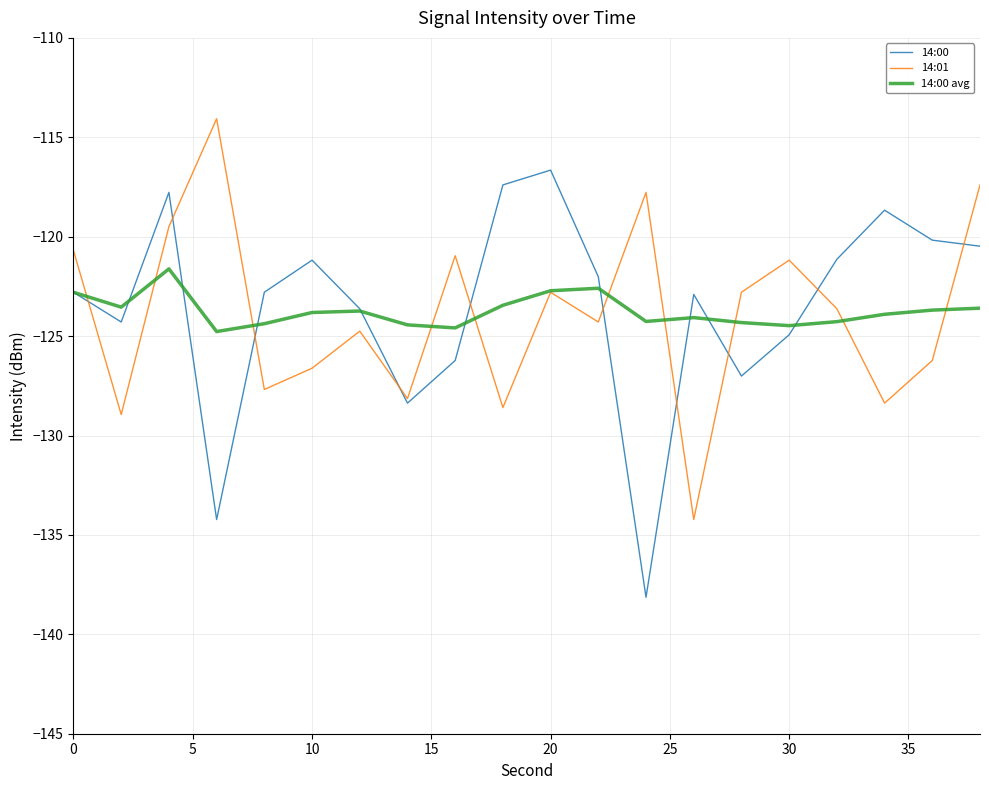

True or false: 14:00 avg and 14:01 cross at least once.

True